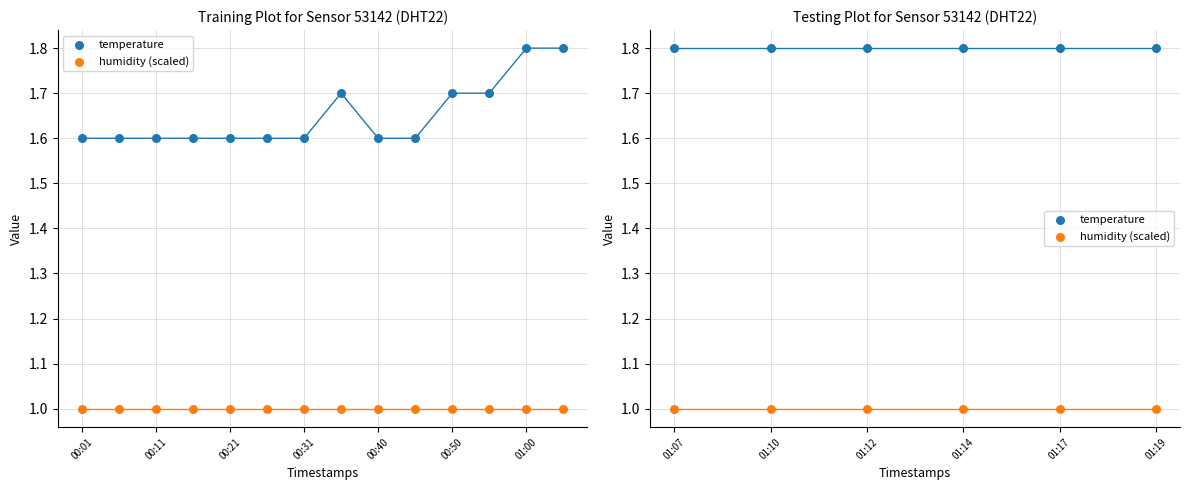

Which series has the largest total across all categories?

temperature